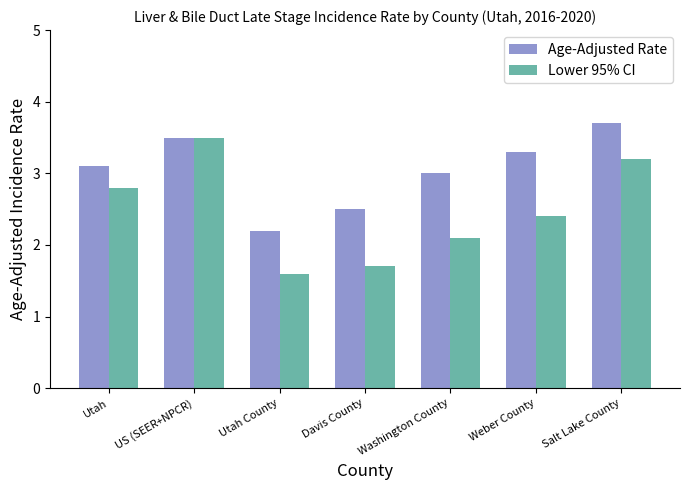

Where is Age-Adjusted Rate nearest to the value 2?

Utah County